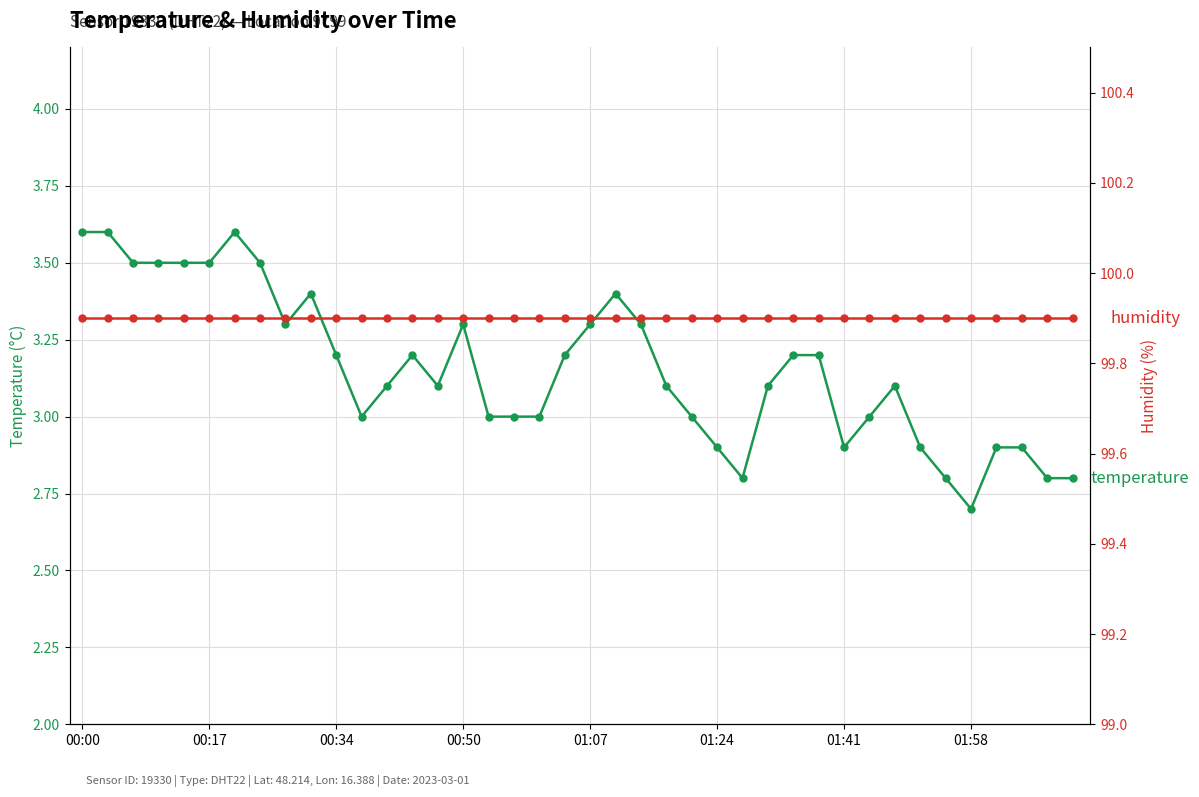

At which category does the chart reach its peak across all series?

00:00